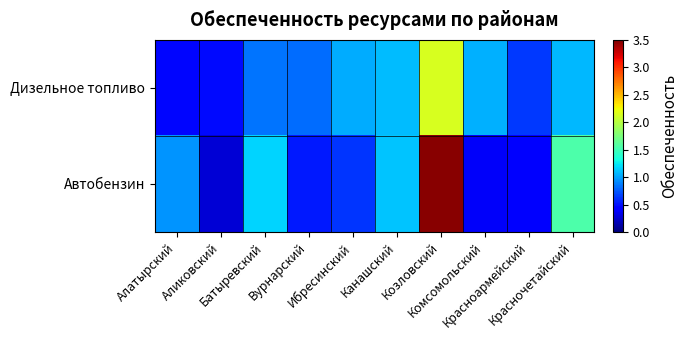

At how many categories does at least one series exceed 2?

1